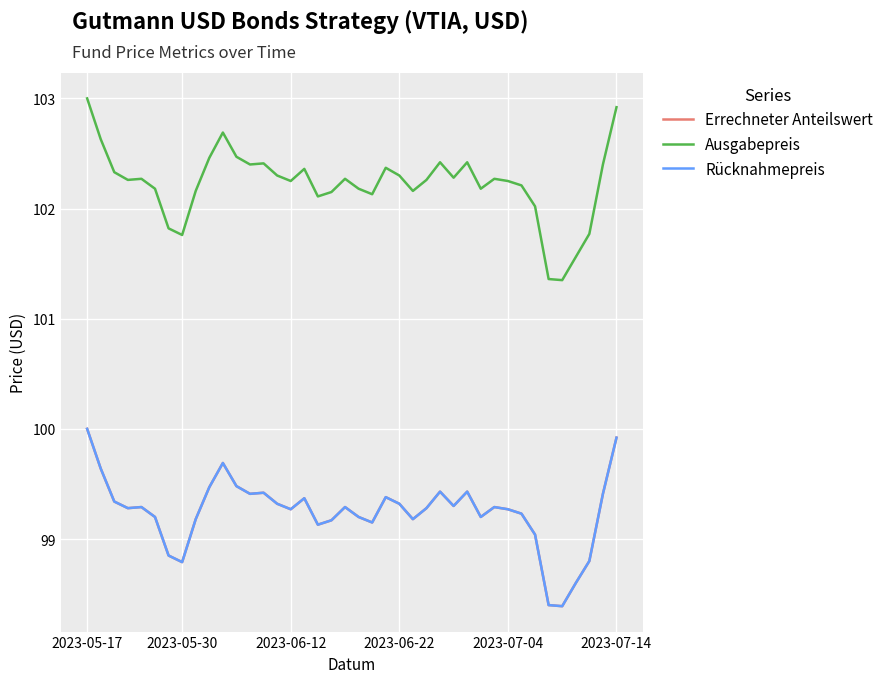

At which label does Errechneter Anteilswert first exceed 99?

2023-05-17